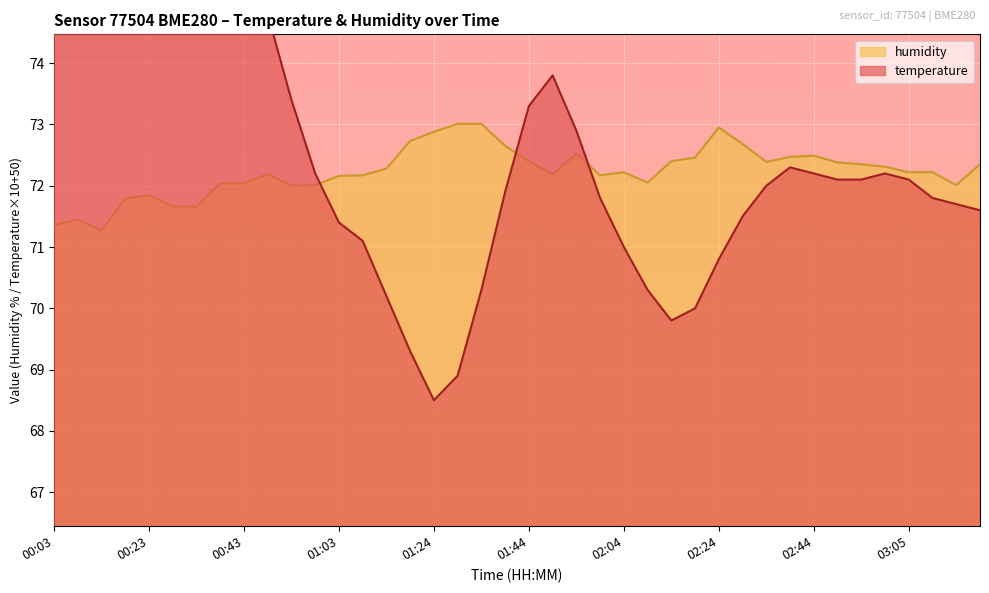

How many interior local peaks does the temperature series have?

4